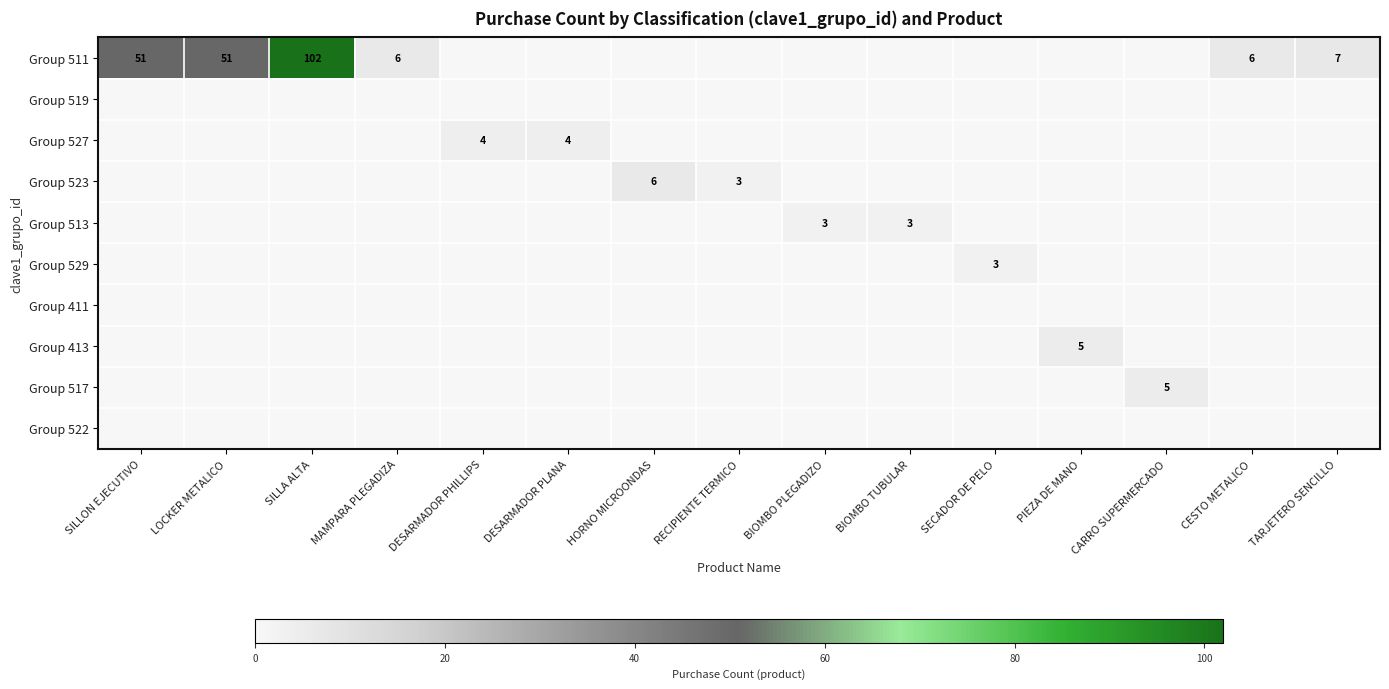

Rank the categories by Group 523 value from highest to lowest.

HORNO MICROONDAS, RECIPIENTE TERMICO, SILLON EJECUTIVO, LOCKER METALICO, SILLA ALTA, MAMPARA PLEGADIZA, DESARMADOR PHILLIPS, DESARMADOR PLANA, BIOMBO PLEGADIZO, BIOMBO TUBULAR, SECADOR DE PELO, PIEZA DE MANO, CARRO SUPERMERCADO, CESTO METALICO, TARJETERO SENCILLO